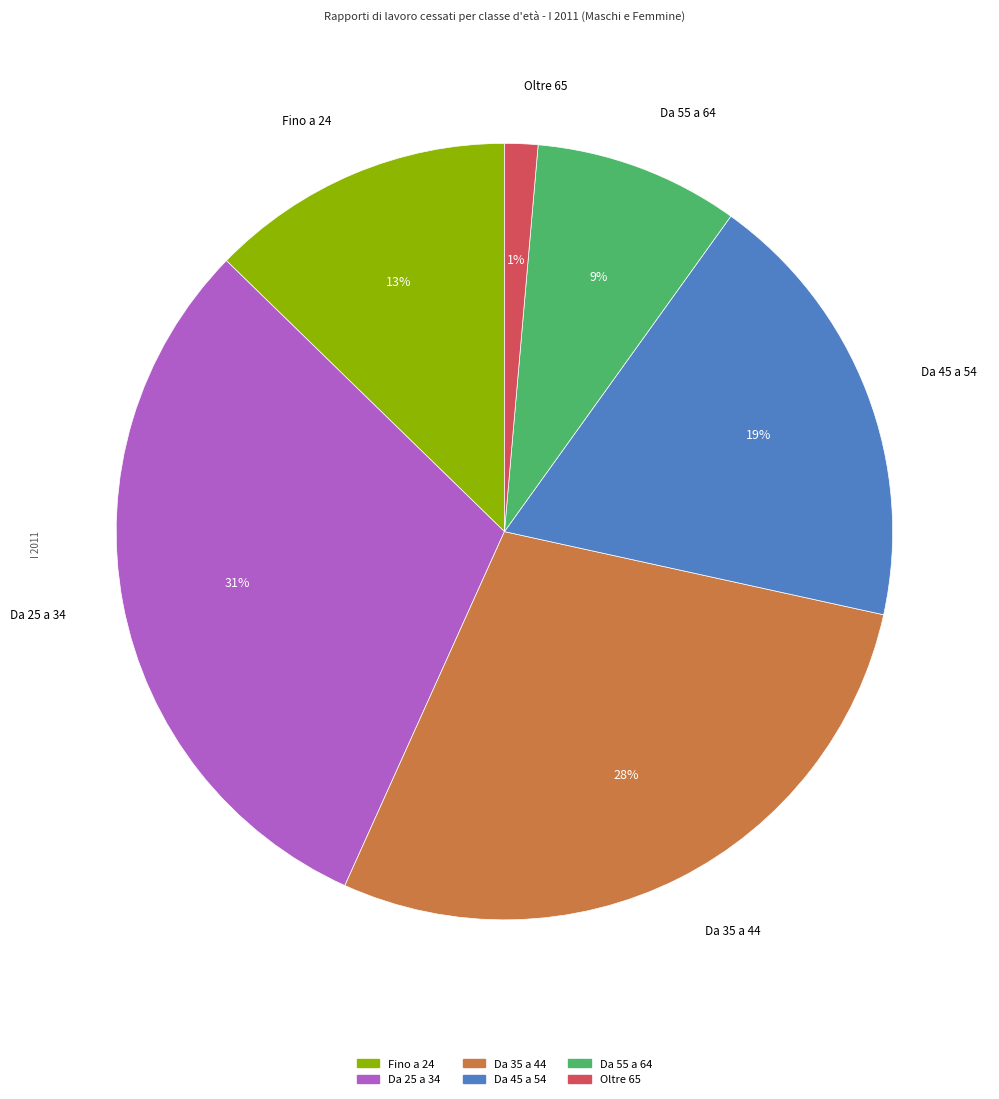

What is the largest slice in the pie chart?

Da 25 a 34